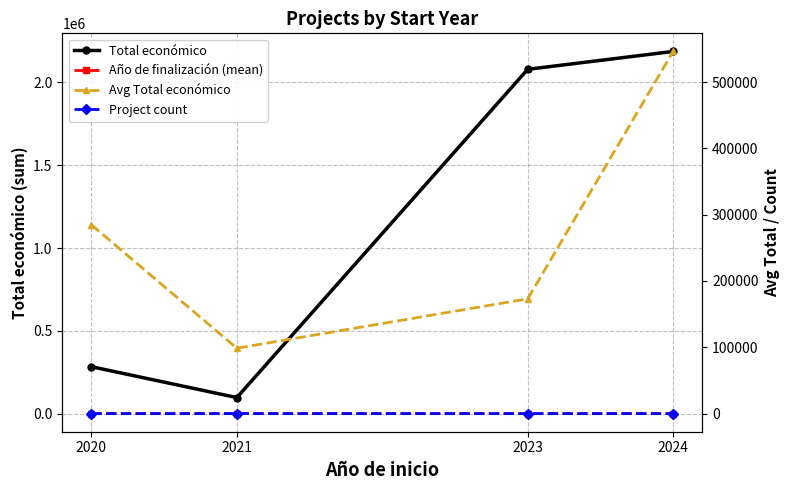

List the labels in order of Total económico value, smallest first.

2021, 2020, 2023, 2024